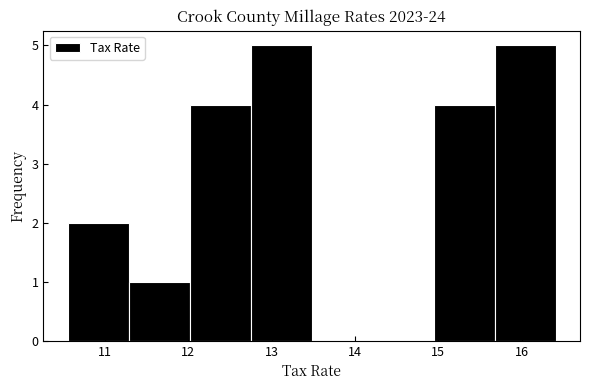

Reading left to right, list every bar in this chart as the range it spans on the x-axis followed by its height. Neither the bar edges nor the heights are printed on the chart, so give them approximately, as read against the axes.

10.6 to 11.3: 2
11.3 to 12.0: 1
12.0 to 12.7: 4
12.7 to 13.5: 5
13.5 to 14.2: 0
14.2 to 14.9: 0
14.9 to 15.7: 4
15.7 to 16.4: 5